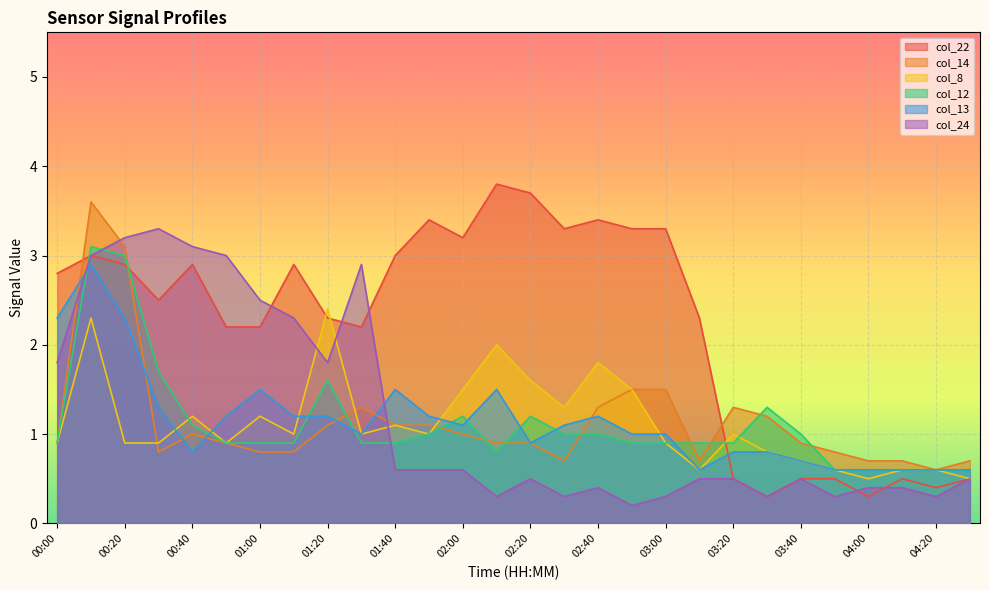

Reading right to left, transcribe all the data shown in this chart.

col_22: 0.5	0.4	0.5	0.3	0.5	0.5	0.3	0.5	2.3	3.3	3.3	3.4	3.3	3.7	3.8	3.2	3.4	3.0	2.2	2.3	2.9	2.2	2.2	2.9	2.5	2.9	3.0	2.8
col_14: 0.7	0.6	0.7	0.7	0.8	0.9	1.2	1.3	0.7	1.5	1.5	1.3	0.7	0.9	0.9	1.0	1.1	1.1	1.3	1.1	0.8	0.8	0.9	1.0	0.8	3.1	3.6	0.9
col_8: 0.5	0.6	0.6	0.5	0.6	0.7	0.8	1.0	0.6	0.9	1.5	1.8	1.3	1.6	2.0	1.5	1.0	1.1	1.0	2.4	1.0	1.2	0.9	1.2	0.9	0.9	2.3	0.9
col_12: 0.6	0.6	0.6	0.6	0.6	1.0	1.3	0.9	0.9	0.9	0.9	1.0	1.0	1.2	0.8	1.2	1.0	0.9	0.9	1.6	0.9	0.9	0.9	1.1	1.7	3.0	3.1	0.9
col_13: 0.6	0.6	0.6	0.6	0.6	0.7	0.8	0.8	0.6	1.0	1.0	1.2	1.1	0.9	1.5	1.1	1.2	1.5	1.0	1.2	1.2	1.5	1.2	0.8	1.3	2.3	2.9	2.3
col_24: 0.5	0.3	0.4	0.4	0.3	0.5	0.3	0.5	0.5	0.3	0.2	0.4	0.3	0.5	0.3	0.6	0.6	0.6	2.9	1.8	2.3	2.5	3.0	3.1	3.3	3.2	3.0	1.8